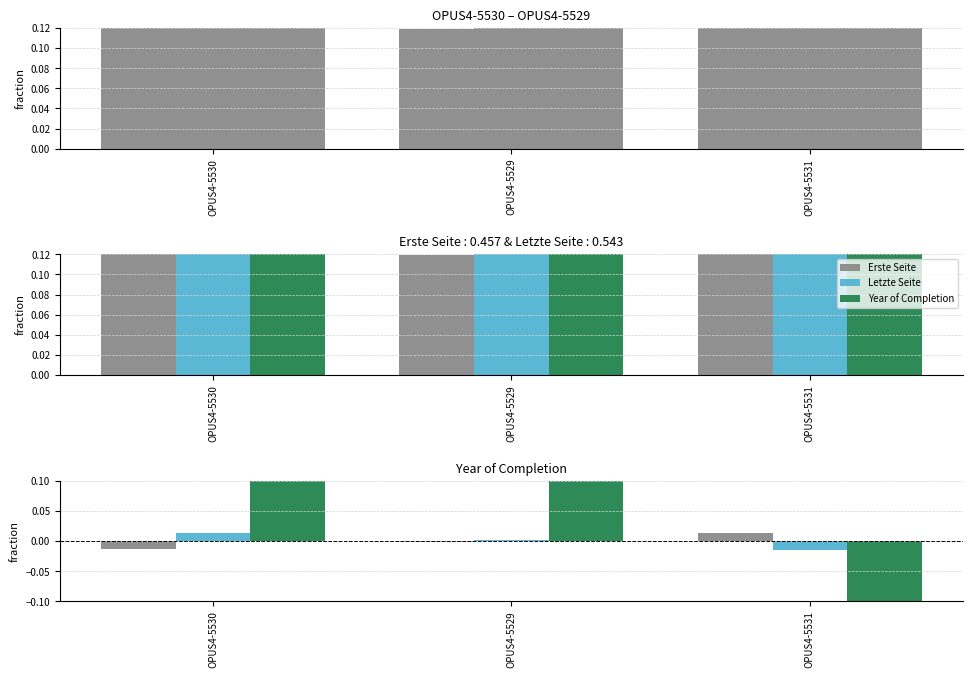

True or false: Year of Completion has a value of 0.1 at OPUS4-5530.

True